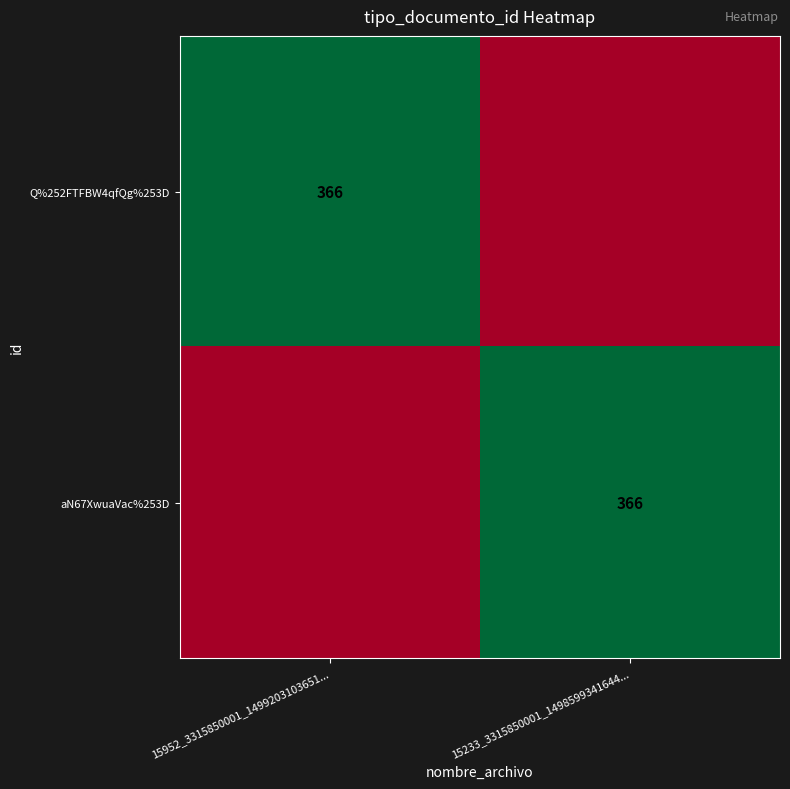

The Q%252FTFBW4qfQg%253D series shows 366 at 15952_3315850001_1499203103651.... True or false?

True